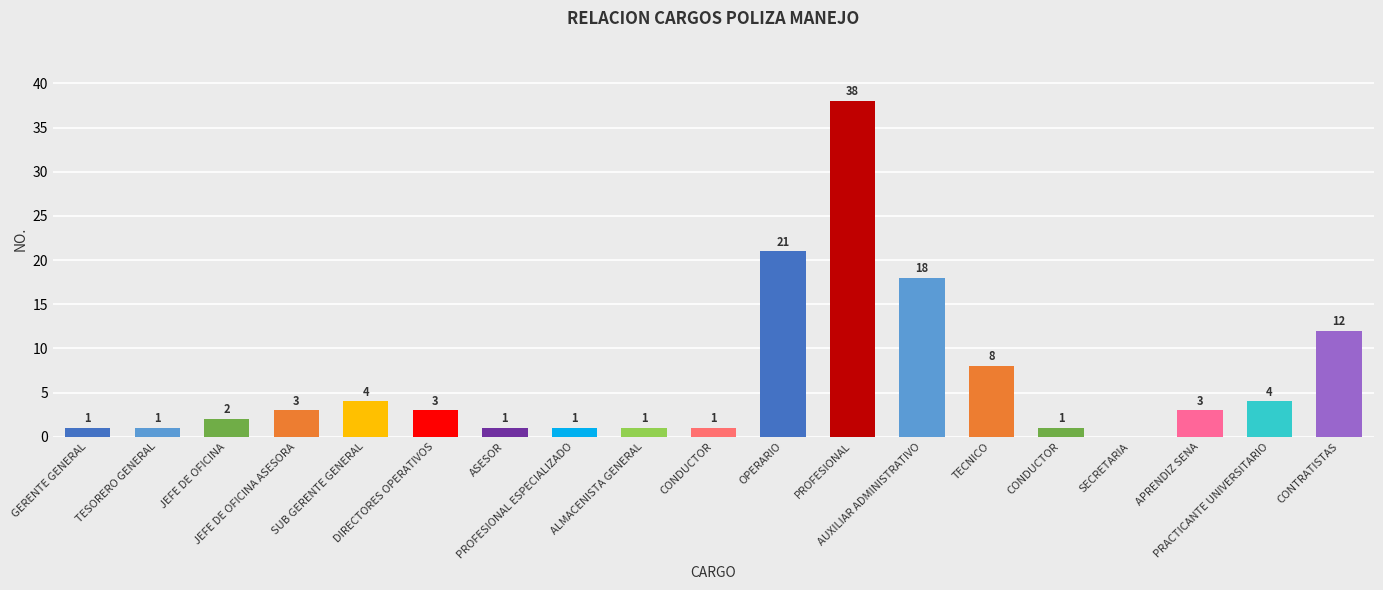

Reading left to right, what are all the values shown in this chart?

1	1	2	3	4	3	1	1	1	1	21	38	18	8	1	0	3	4	12